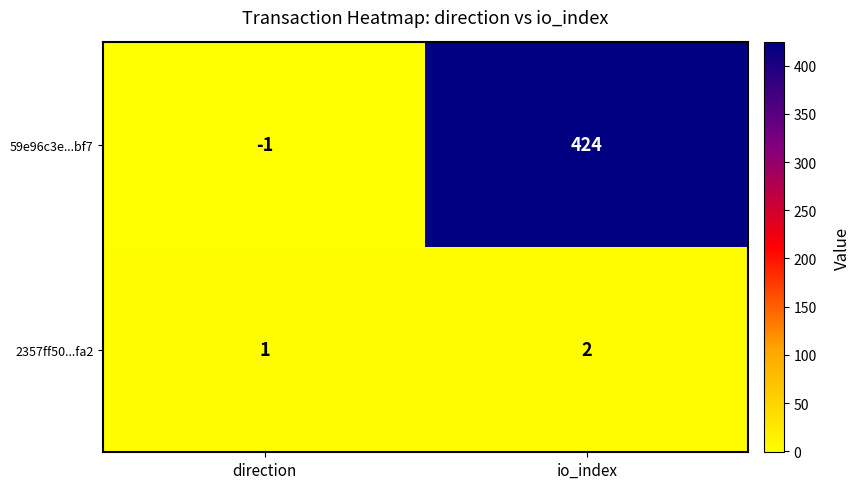

Which series has the largest total across all categories?

59e96c3e...bf7